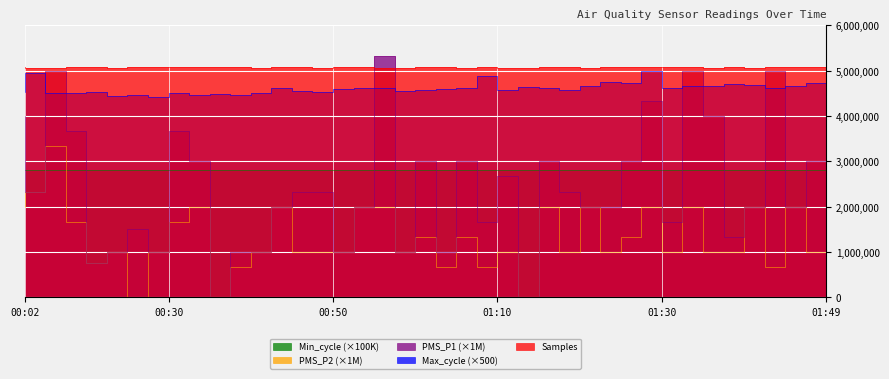

Is it true that Samples equals 8416981 at 01:15?

False